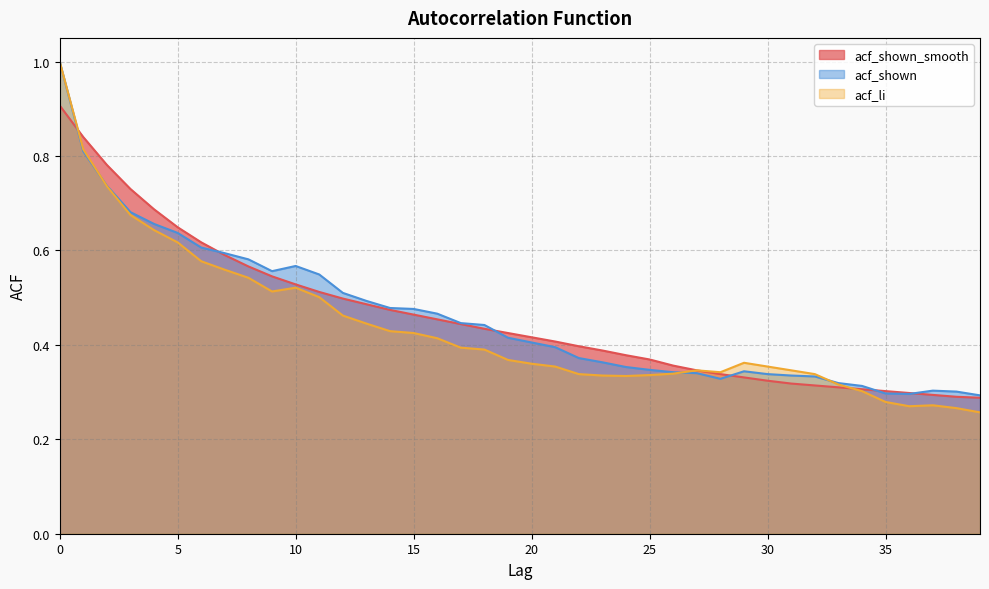

How many interior local valleys does the acf_shown series have?

3